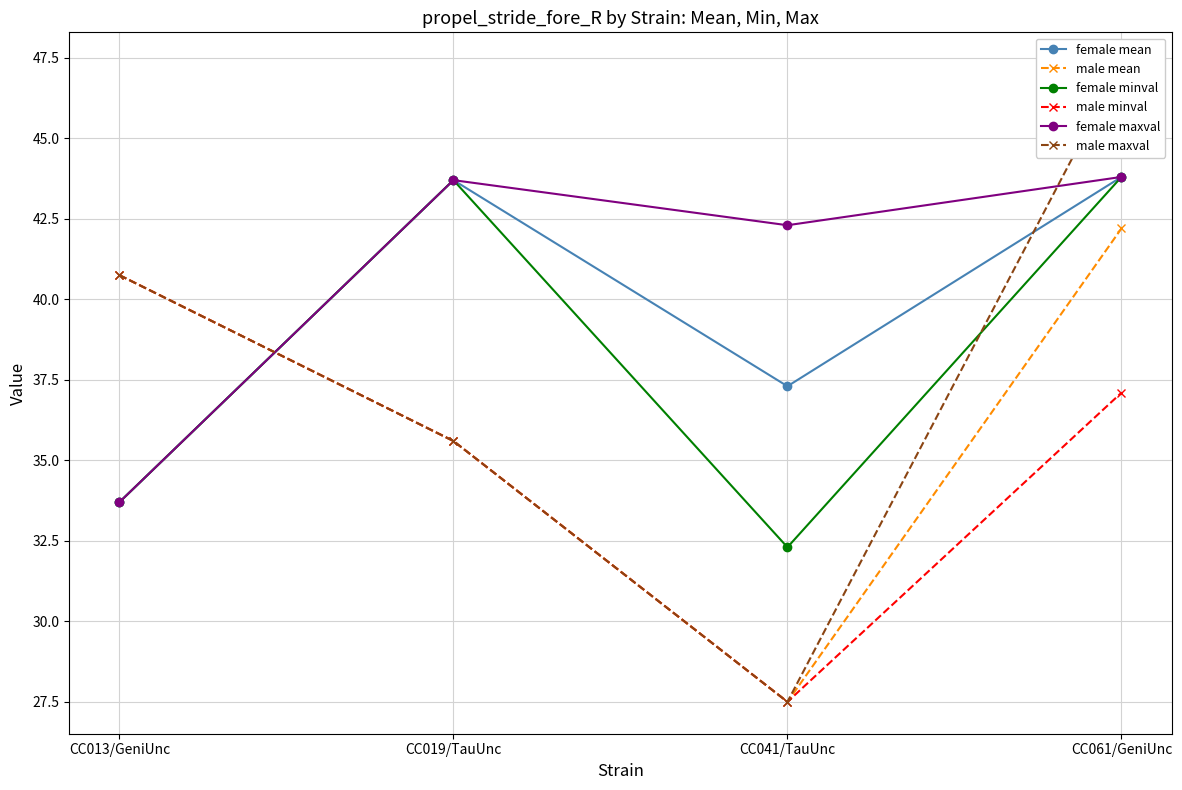

At which label does male minval first exceed 37?

CC013/GeniUnc